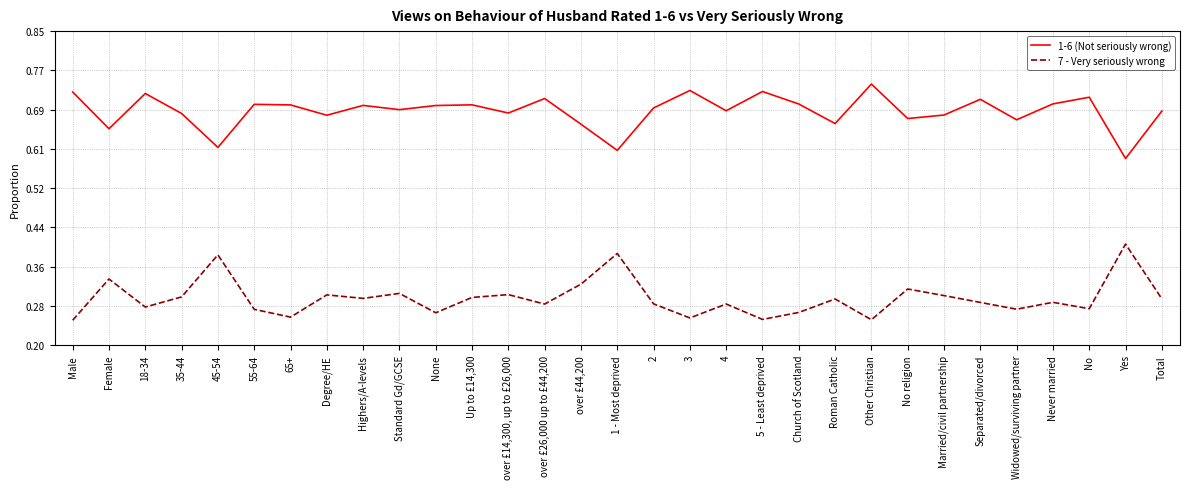

At which category does the chart reach its peak across all series?

Other Christian